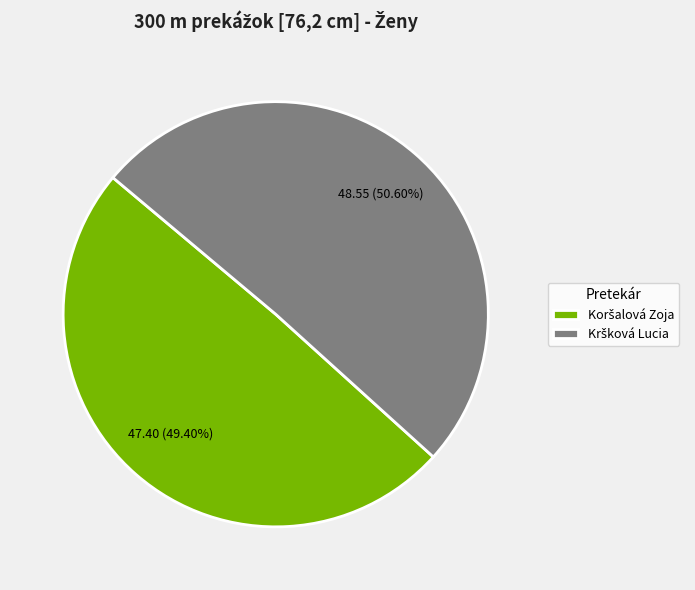

Does any single category account for the majority?

Yes